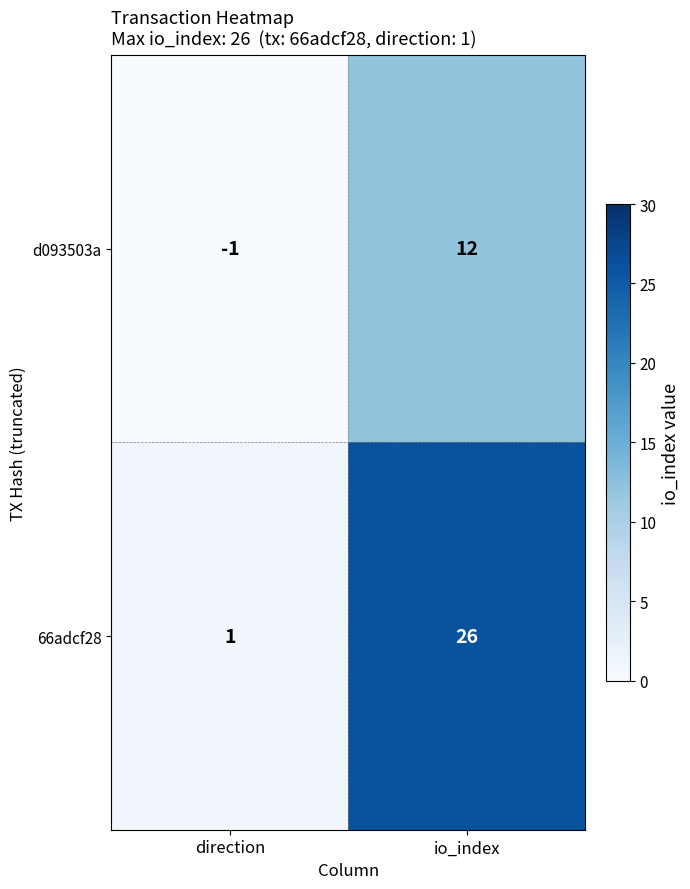

Reading left to right, extract all data points from this chart.

d093503a: -1	12
66adcf28: 1	26